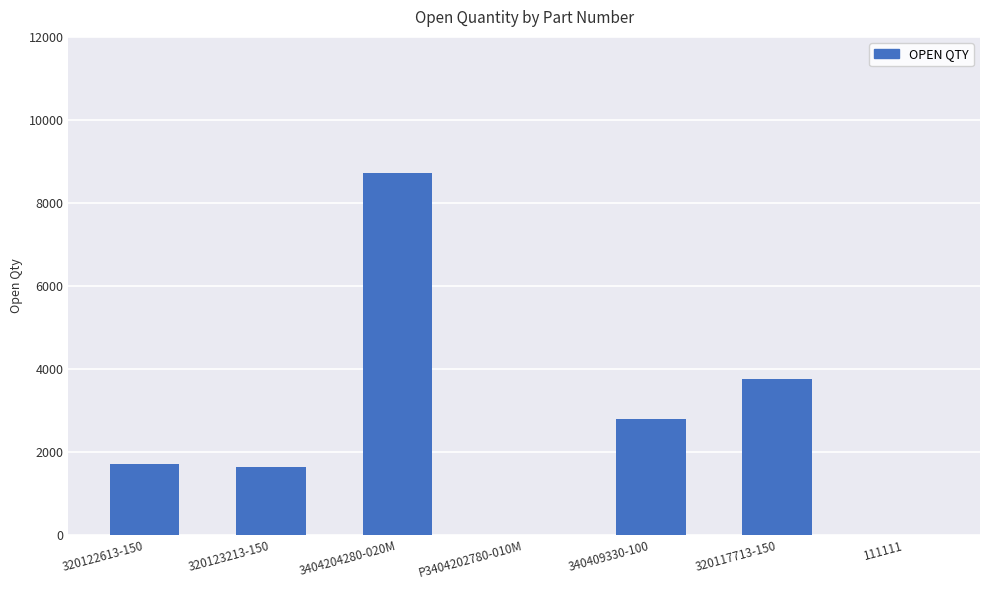

The value at 340409330-100 is 4944. True or false?

False